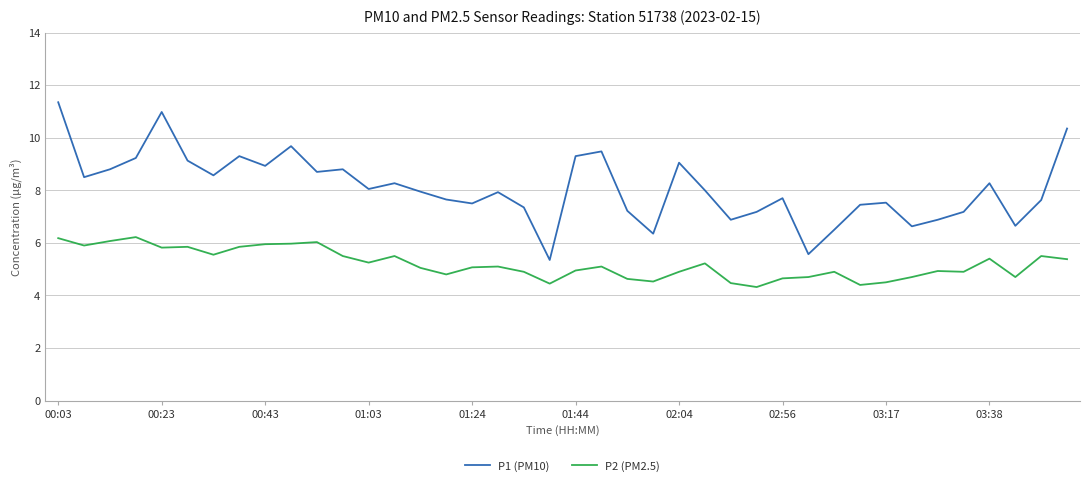

Which series has the largest range (max minus min)?

P1 (PM10)